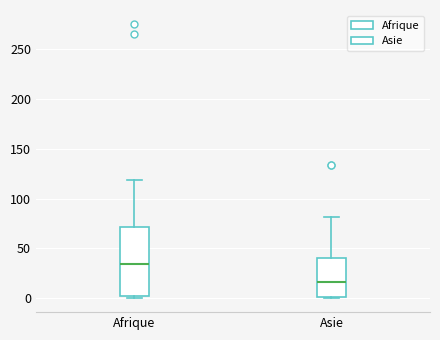

Which box is the tallest, from its lower edge to its upper edge?

Afrique